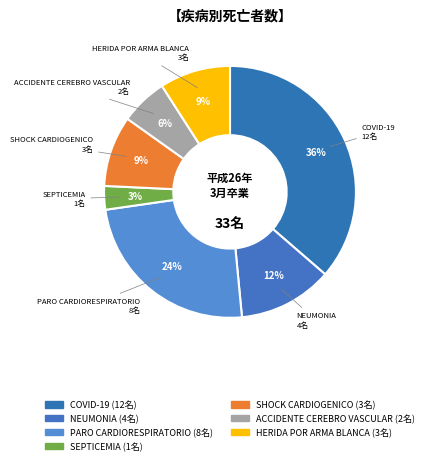

How many segments does this pie chart have?

7